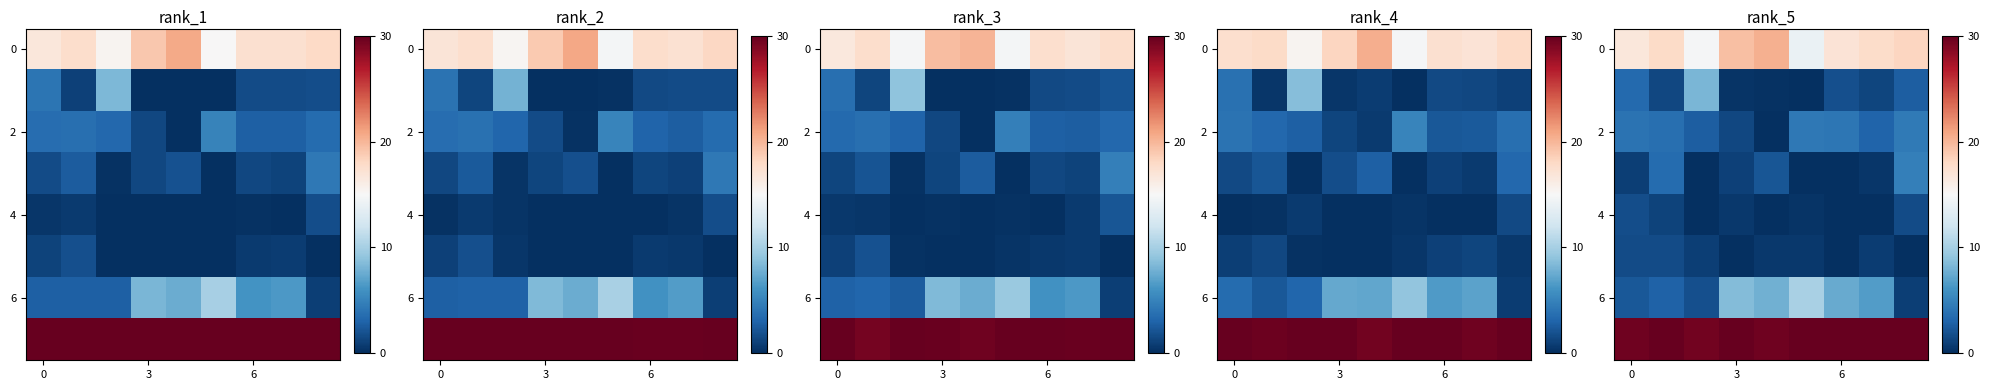

At which category is the sum across all series the highest?

8